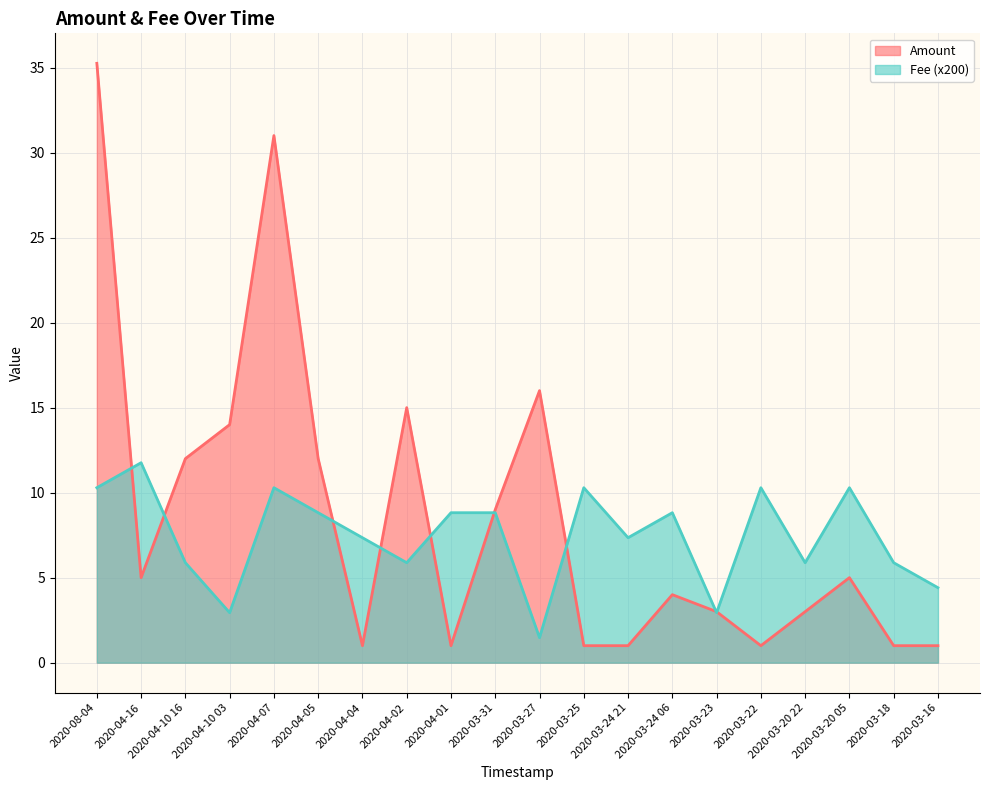

The Amount series shows 31.0 at 2020-04-07. True or false?

True